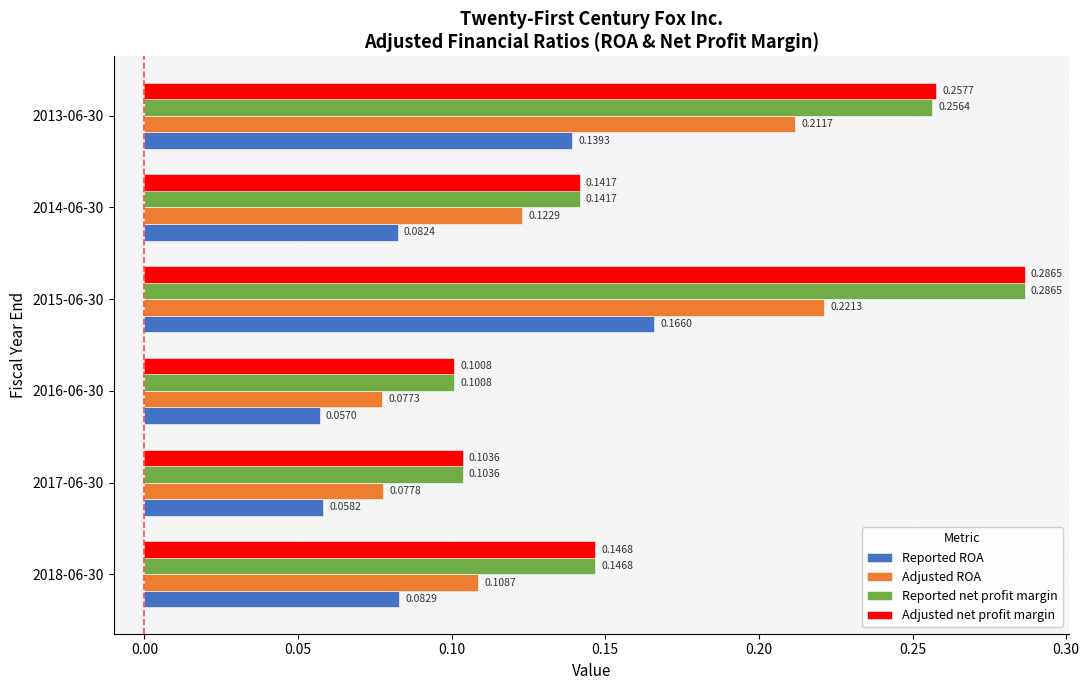

Count the number of categories in the chart.

6